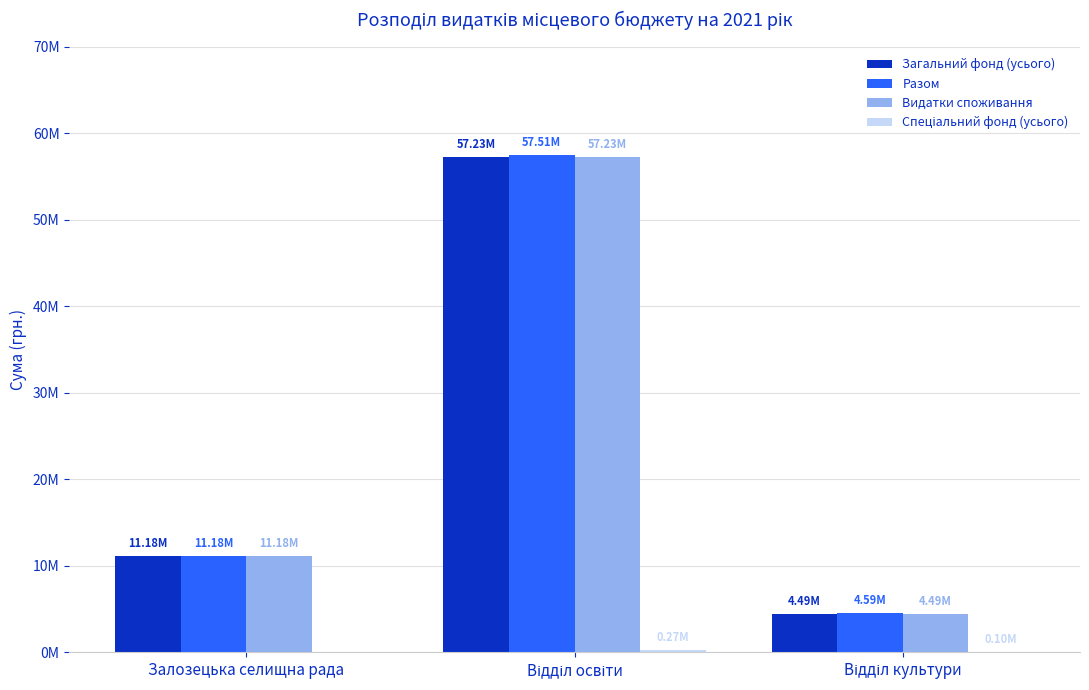

Does the chart contain stacked bars?

No